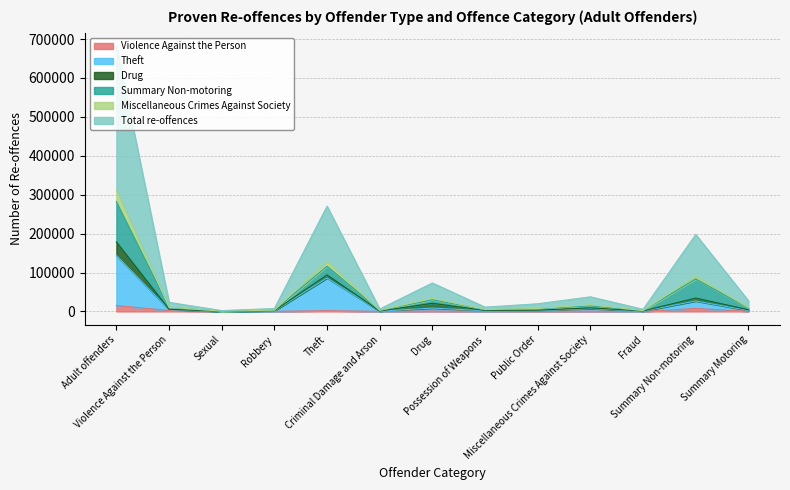

What value does the Theft series have at Possession of Weapons?

1844